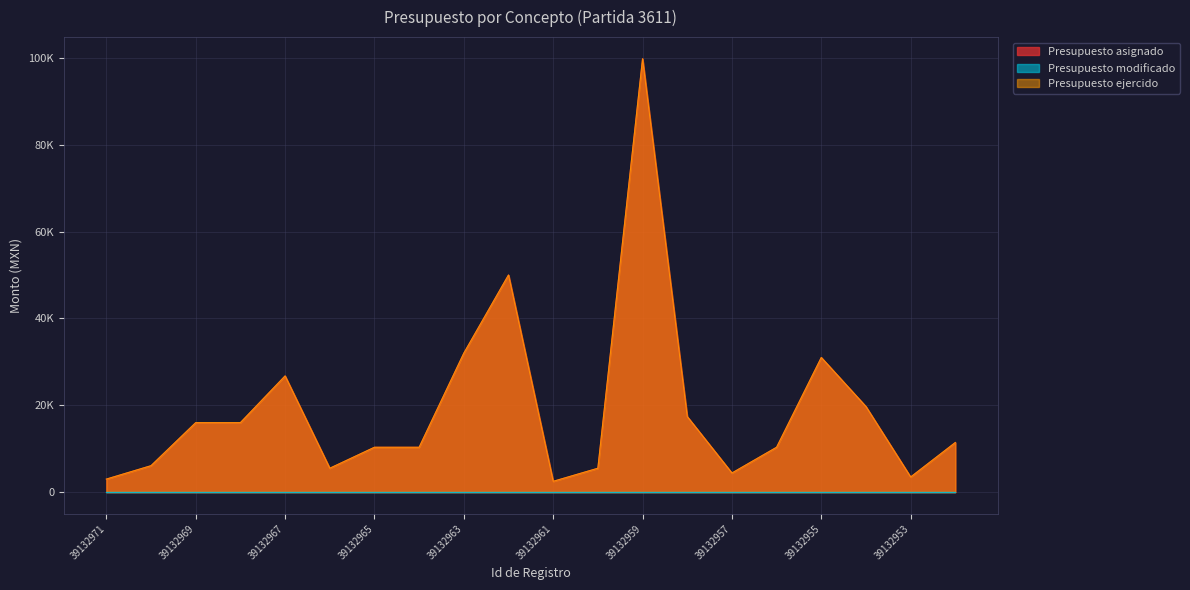

The Presupuesto asignado series shows 10333.3 at 39132965. True or false?

True